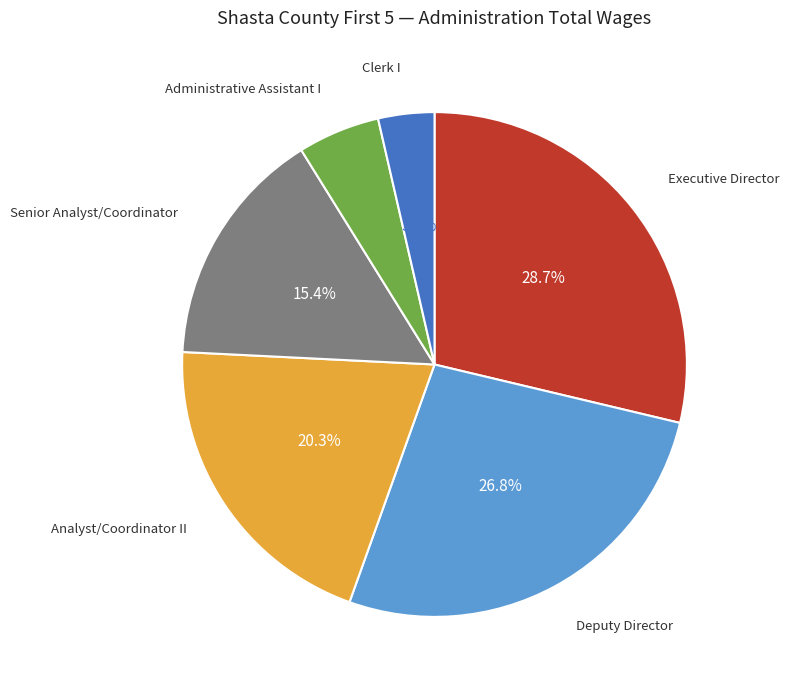

Count the number of slices in the pie.

6